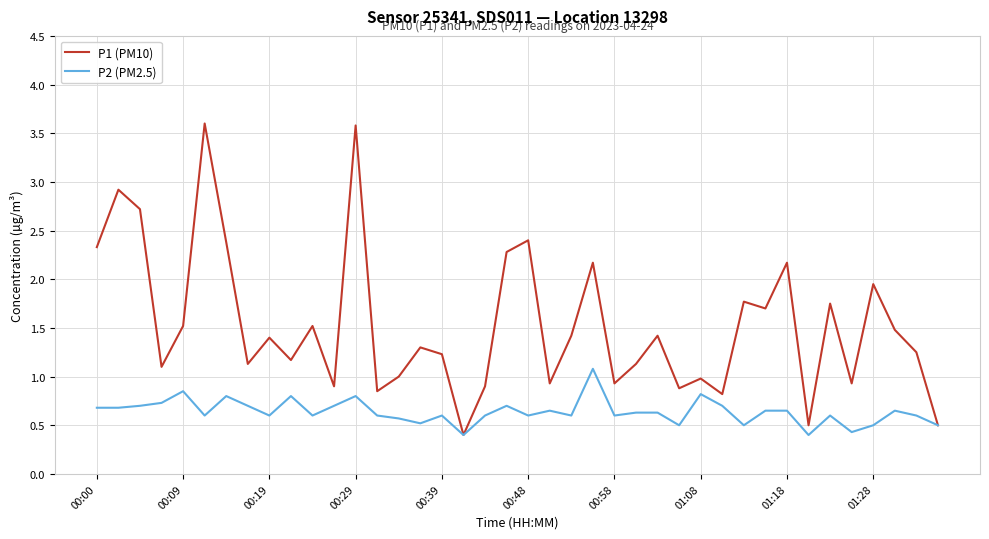

Which series has the largest total across all categories?

P1 (PM10)